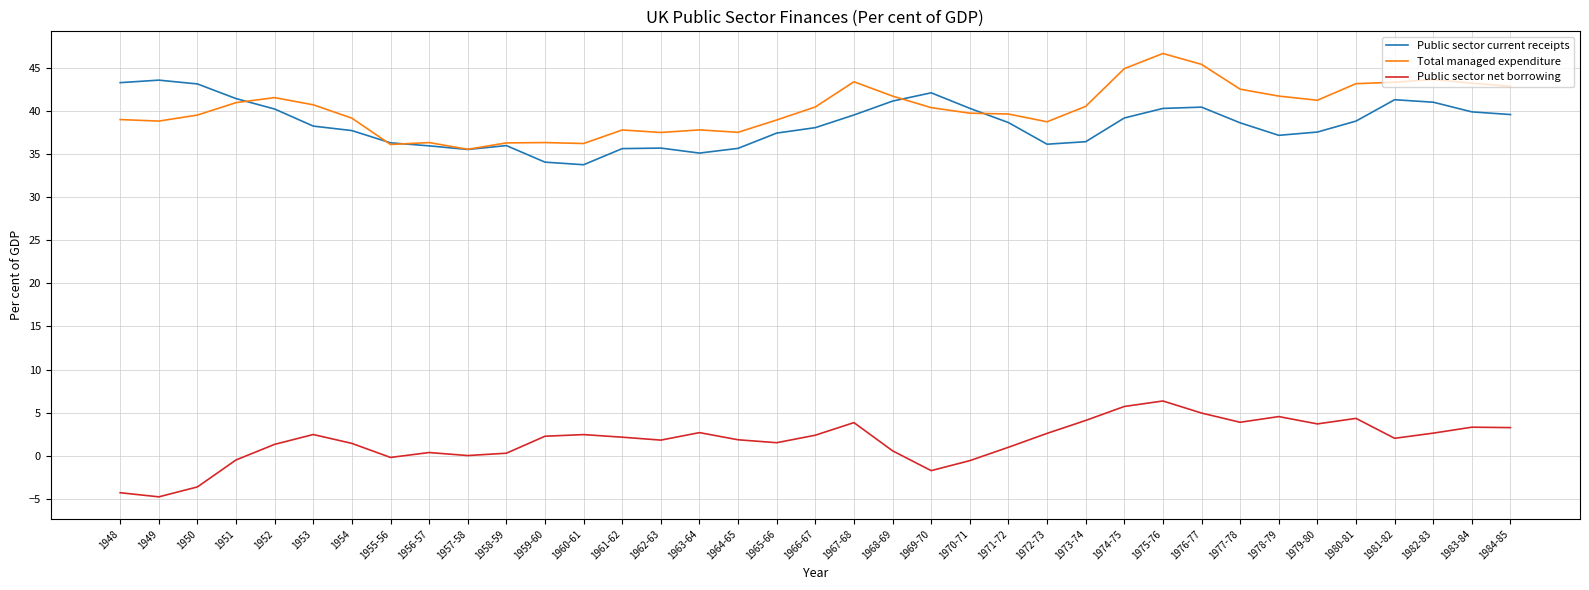

List the series in order of their peak value, lowest first.

Public sector net borrowing, Public sector current receipts, Total managed expenditure